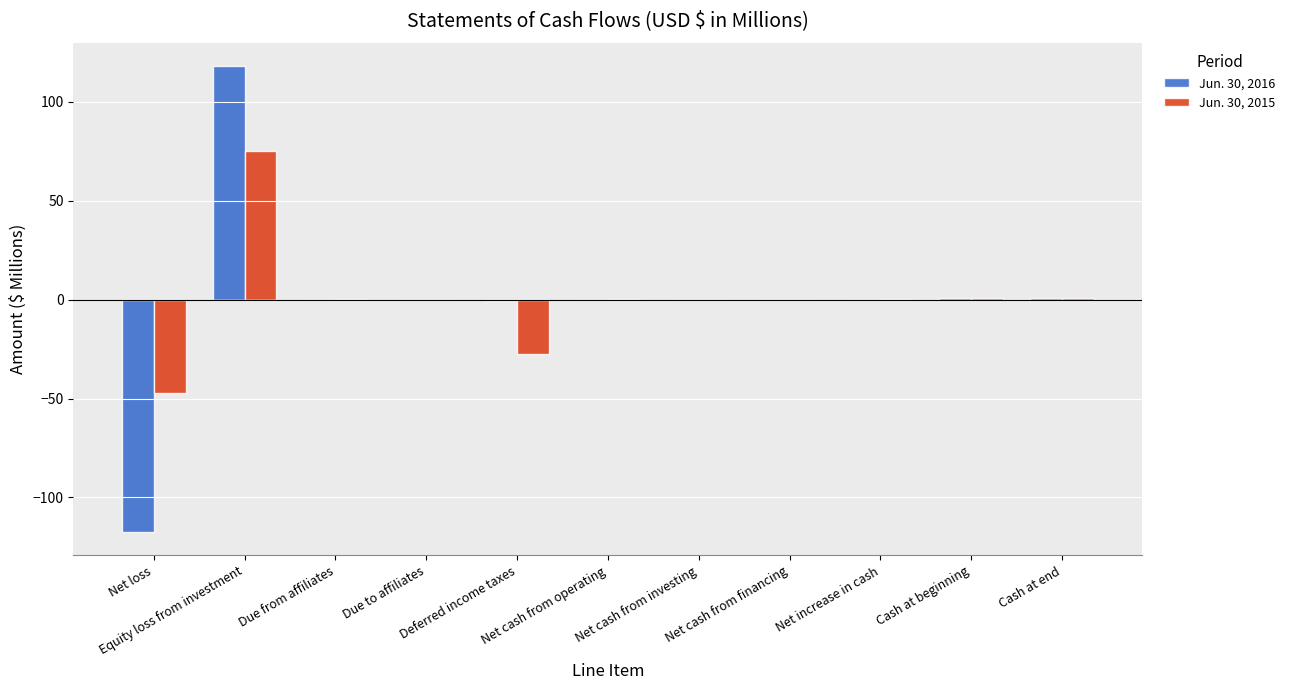

Which has a higher value, Net cash from financing or Due to affiliates?

Net cash from financing